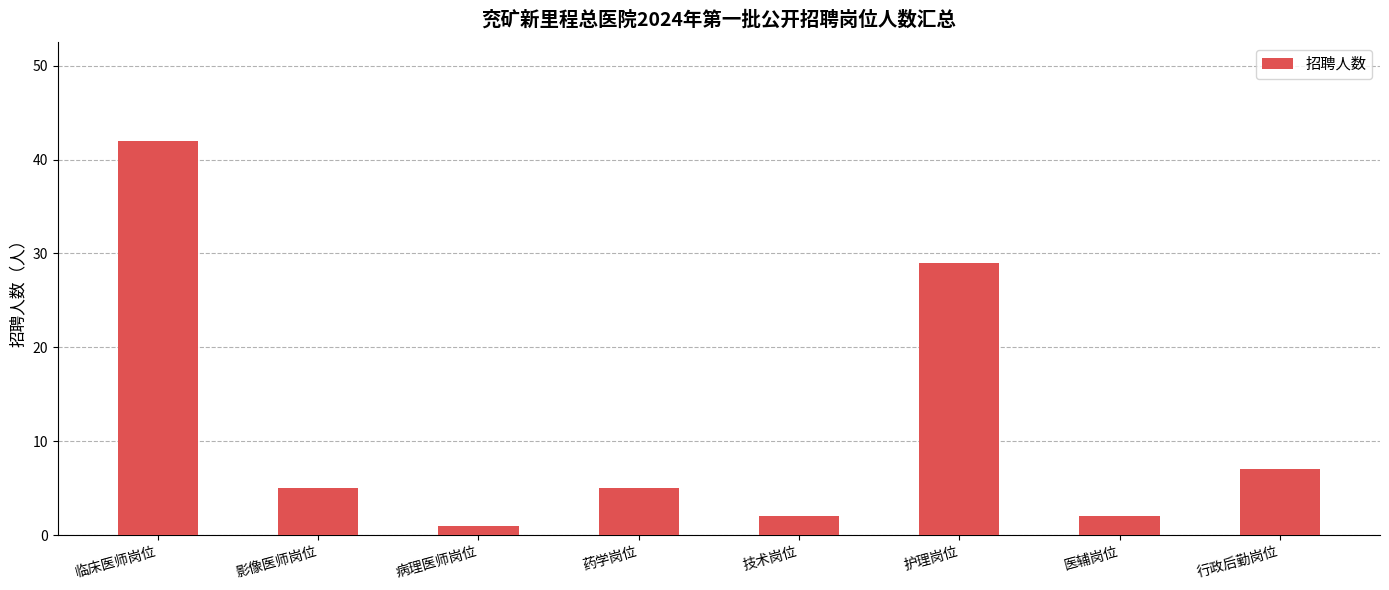

Is it true that the value at 护理岗位 is 29?

True